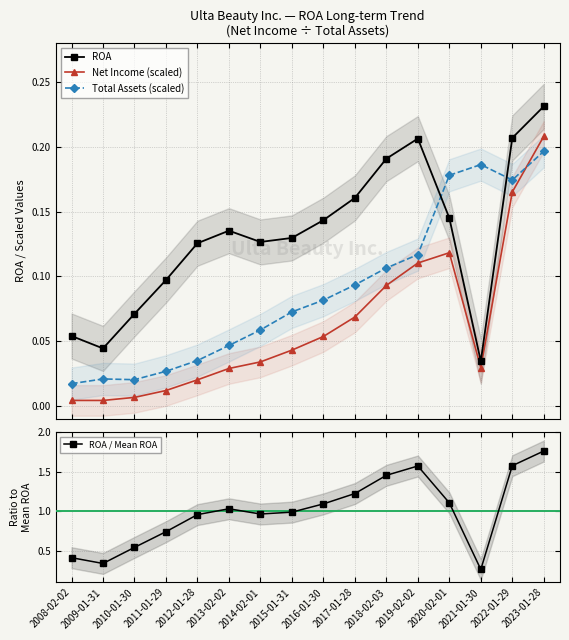

Reading left to right, list all the values displayed in this chart.

ROA: 0.1	0.0	0.1	0.1	0.1	0.1	0.1	0.1	0.1	0.2	0.2	0.2	0.1	0.0	0.2	0.2
Net Income (scaled): 0.0	0.0	0.0	0.0	0.0	0.0	0.0	0.0	0.1	0.1	0.1	0.1	0.1	0.0	0.2	0.2
Total Assets (scaled): 0.0	0.0	0.0	0.0	0.0	0.0	0.1	0.1	0.1	0.1	0.1	0.1	0.2	0.2	0.2	0.2
ROA / Mean ROA: 0.4	0.3	0.5	0.7	1.0	1.0	1.0	1.0	1.1	1.2	1.5	1.6	1.1	0.3	1.6	1.8